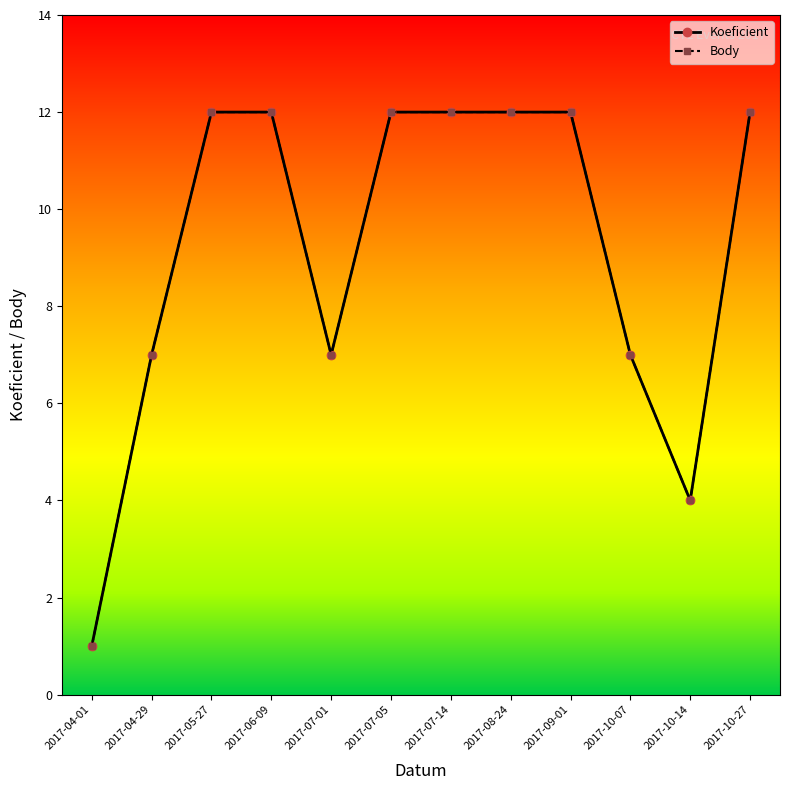

List the labels in order of Koeficient value, largest first.

2017-05-27, 2017-06-09, 2017-07-05, 2017-07-14, 2017-08-24, 2017-09-01, 2017-10-27, 2017-04-29, 2017-07-01, 2017-10-07, 2017-10-14, 2017-04-01